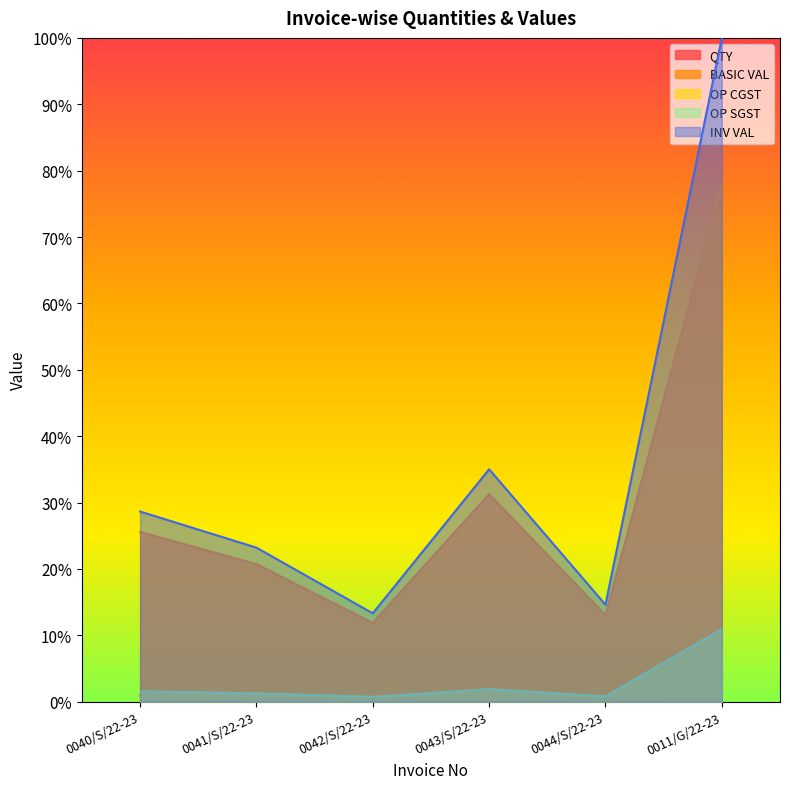

What is the greatest value displayed?

1.0